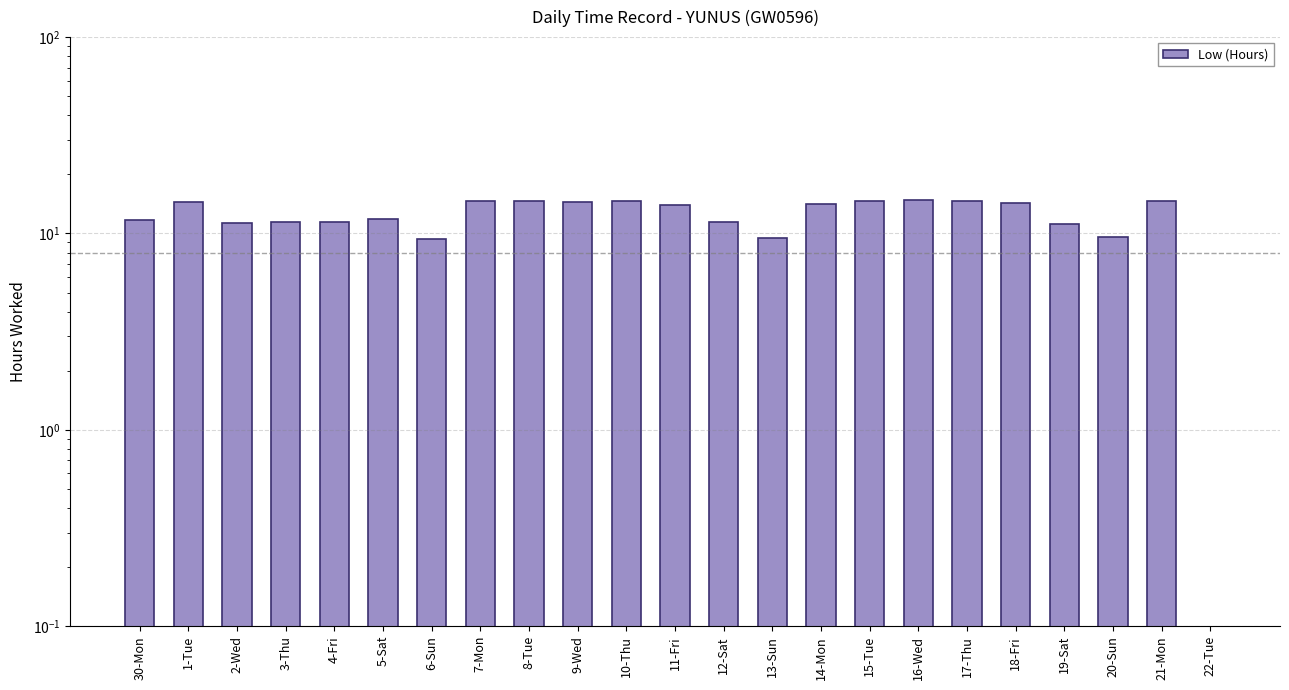

Which label corresponds to the largest value in the chart?

16-Wed